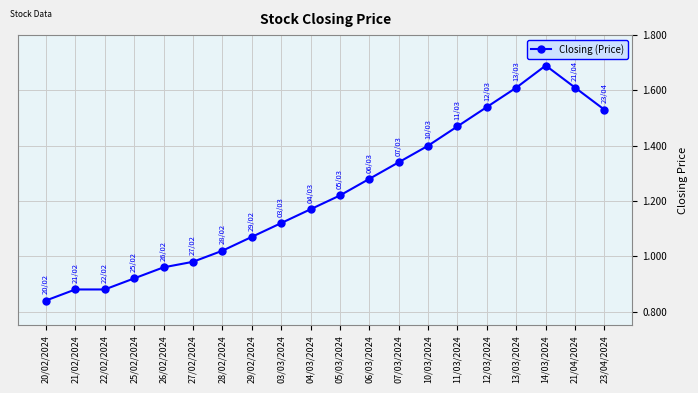

What is the change in value from 27/02/2024 to 04/03/2024?

+0.2